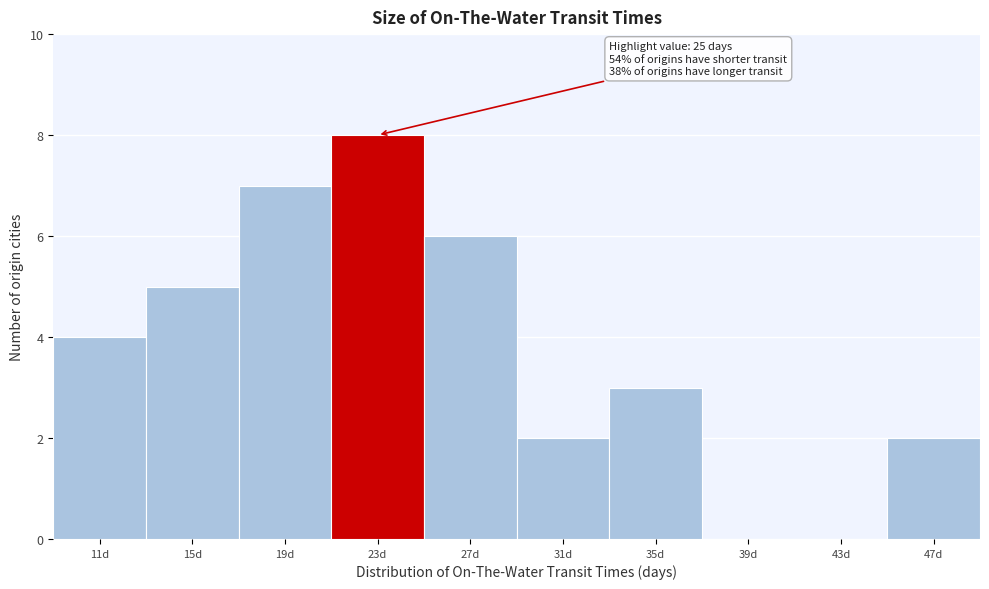

Reading right to left, list all the values displayed in this chart.

47d=2	43d=0	39d=0	35d=3	31d=2	27d=6	23d=8	19d=7	15d=5	11d=4